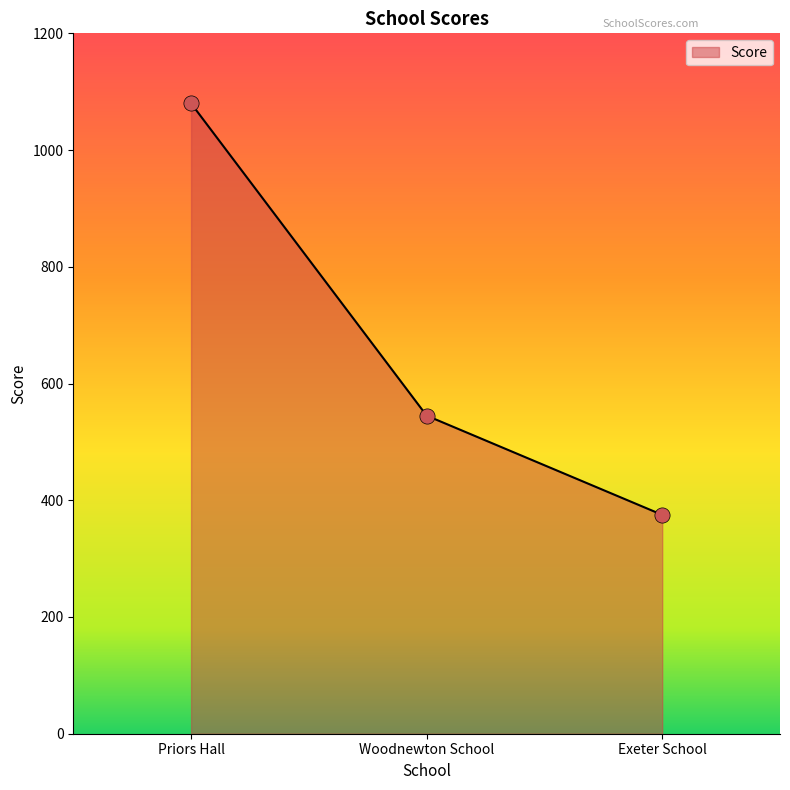

Between Woodnewton School and Exeter School, which is larger?

Woodnewton School